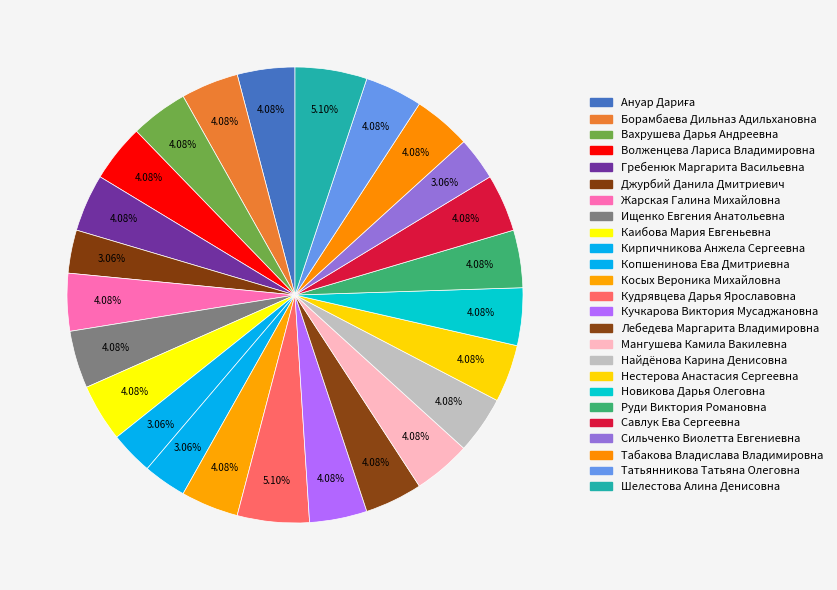

How many slices are in this pie chart?

25